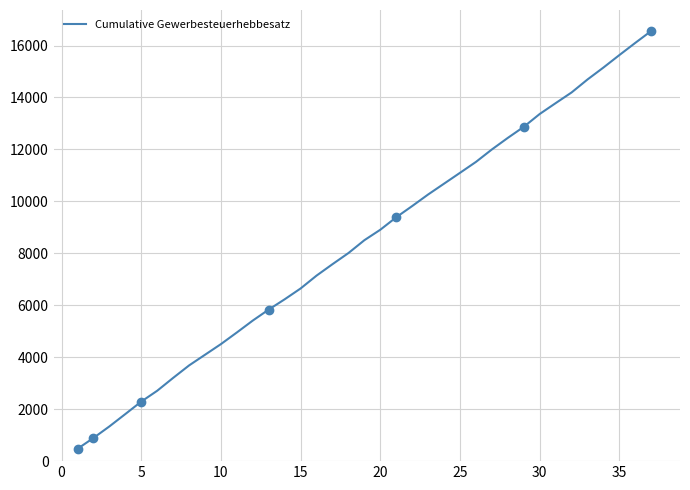

What is the average value?

8483